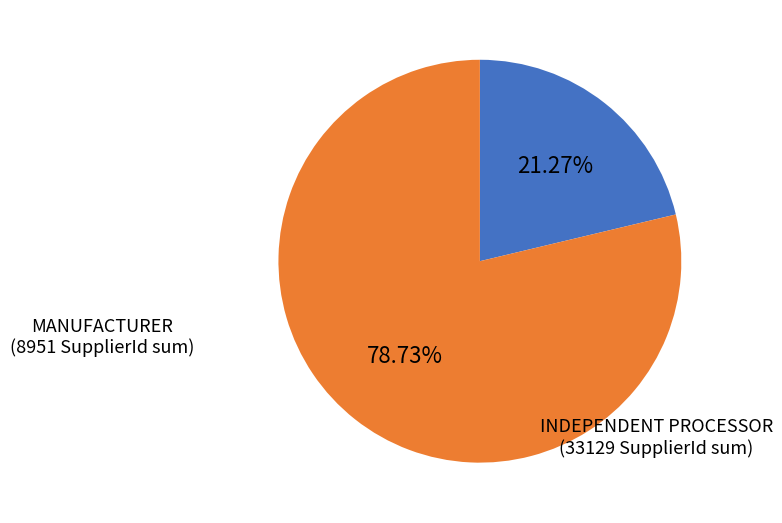

Is there a majority slice in this chart?

Yes